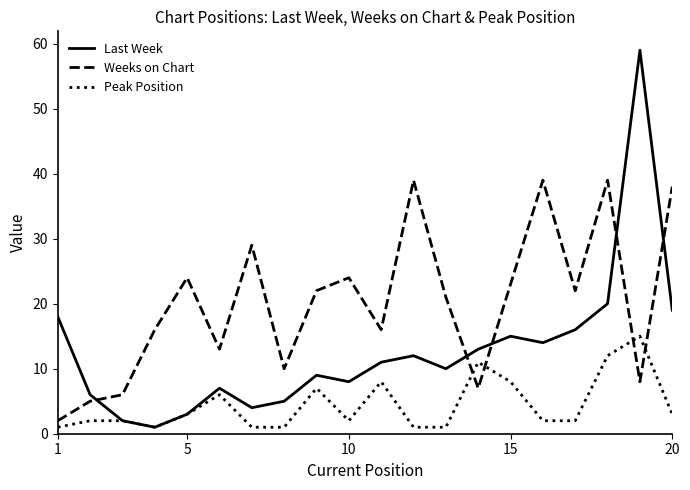

How many categories are shown in the chart?

20